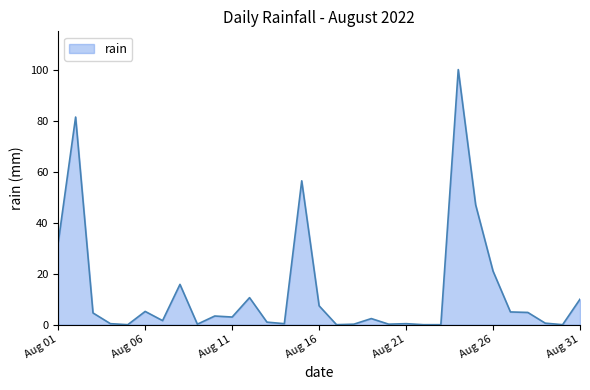

What is the difference between the maximum and minimum values?

100.0